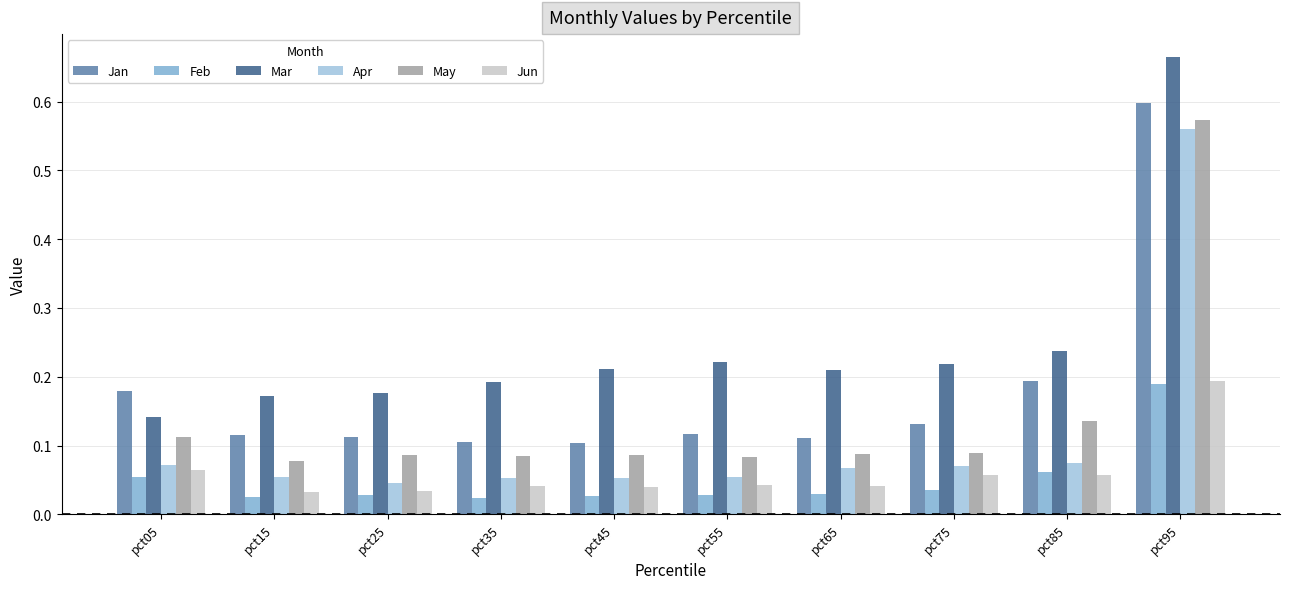

Is it true that Jun equals 0.1 at pct75?

True